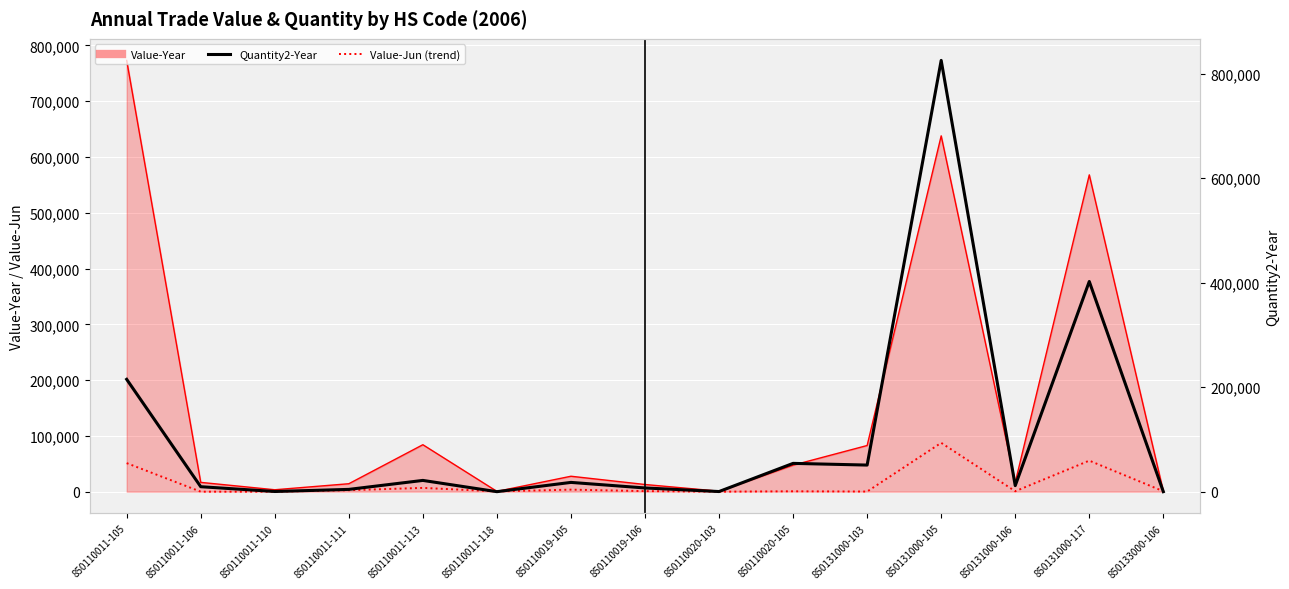

The Quantity2-Year series shows 695 at 850110011-110. True or false?

False